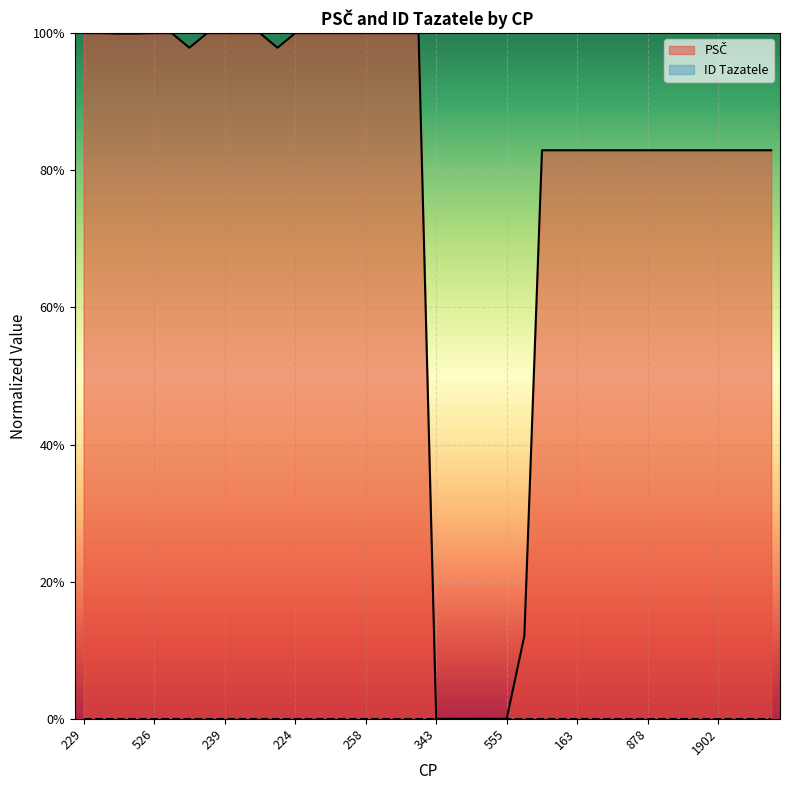

List the labels in order of value, smallest first.

343, 286, 305, 278, 555, 38, 556, 1999, 163, 1995, 1065, 1900, 878, 1978, 1957, 1959, 1902, 1103, 561, 1130, 212, 229, 512, 516, 229, 509, 526, 543, 220, 239, 234, 230, 224, 568, 278, 249, 258, 222, 265, 544